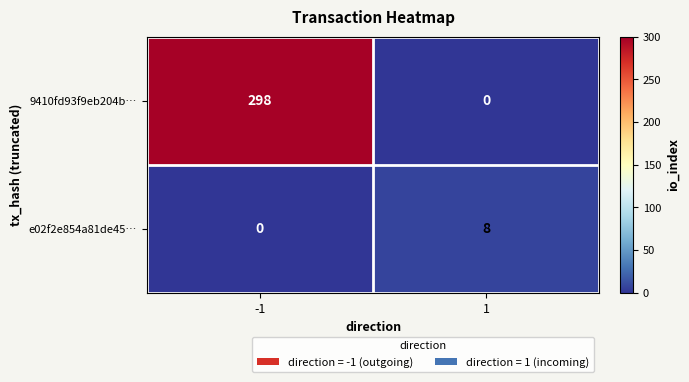

Rank the series by their average value, from lowest to highest.

e02f2e854a81de45…, 9410fd93f9eb204b…